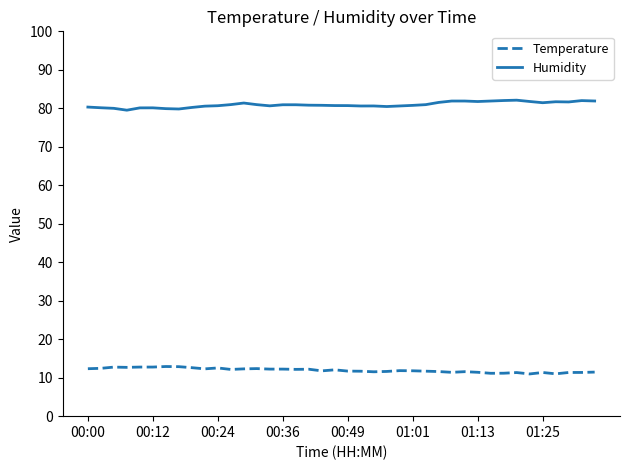

List the series in order of their overall mean, lowest first.

Temperature, Humidity